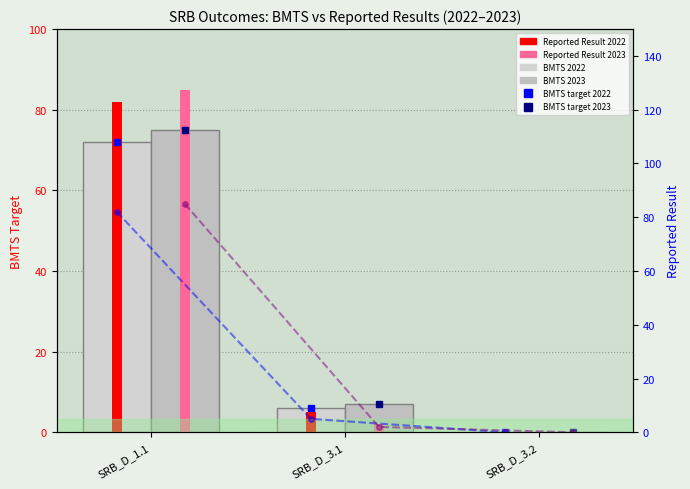

How many data points in Reported 2023 (right) are above 2?

1